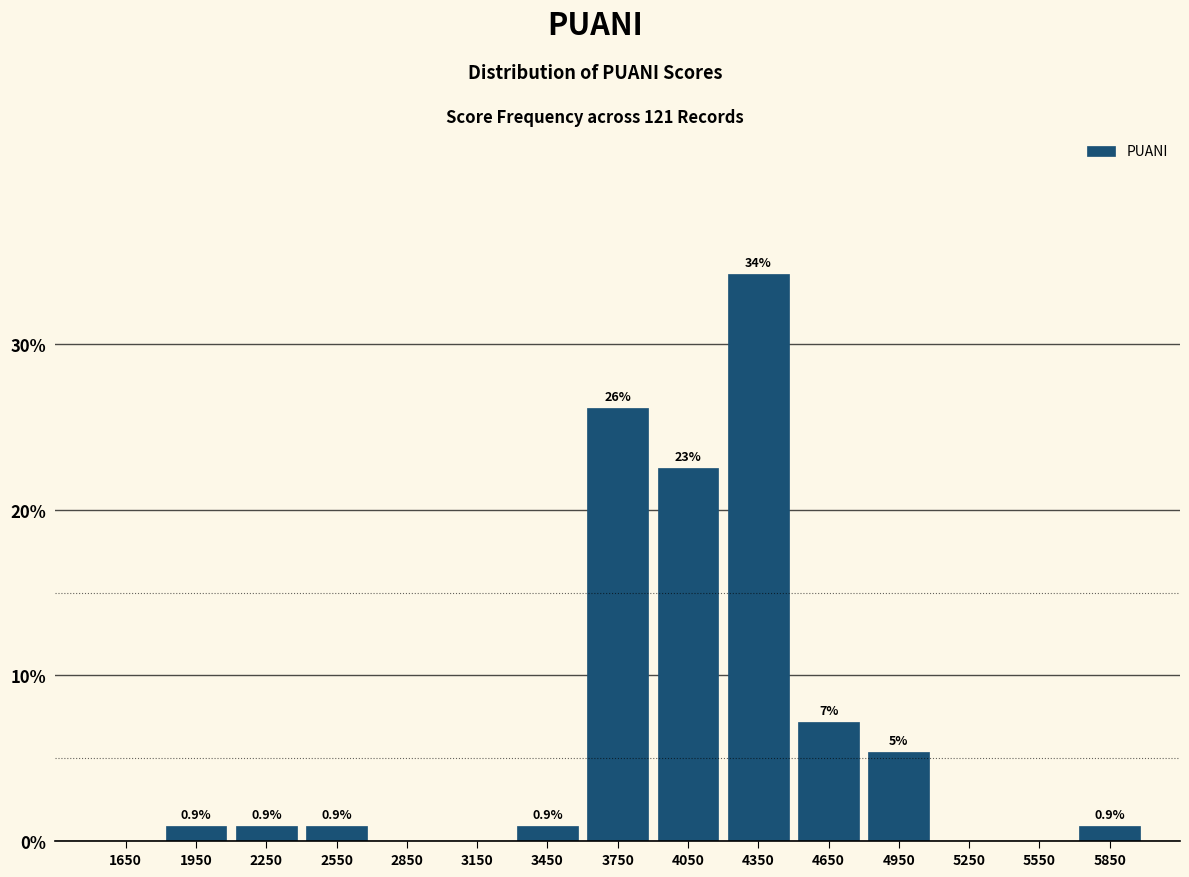

Which range on the x-axis has the tallest bar?

4200 to 4500